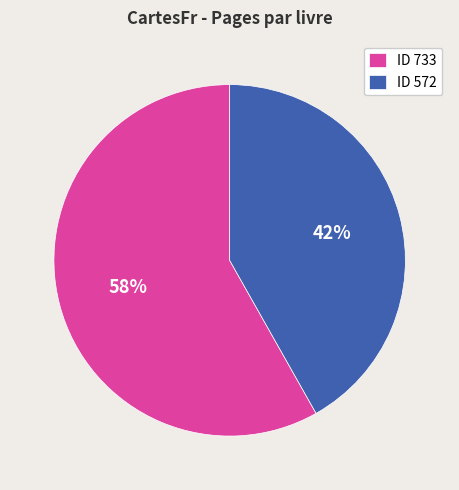

Count the number of slices in the pie.

2